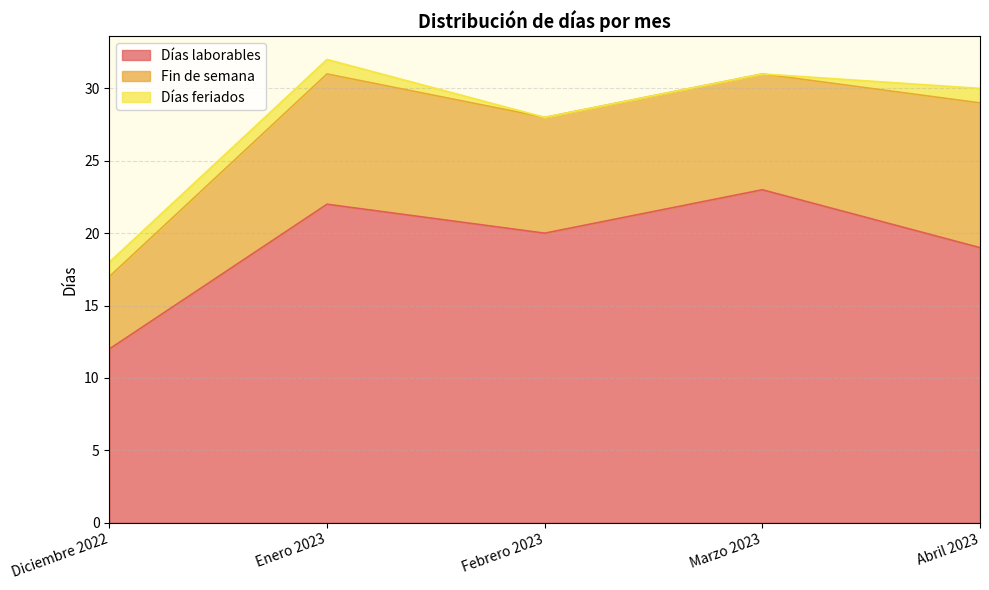

Is it true that Días feriados equals 1 at Diciembre 2022?

True